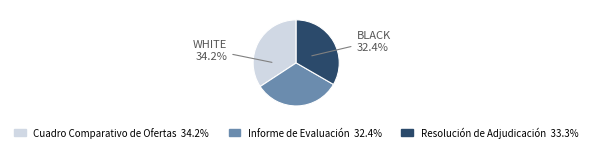

To the nearest percent, what is the difference between the largest and smallest slice percentages?

2%